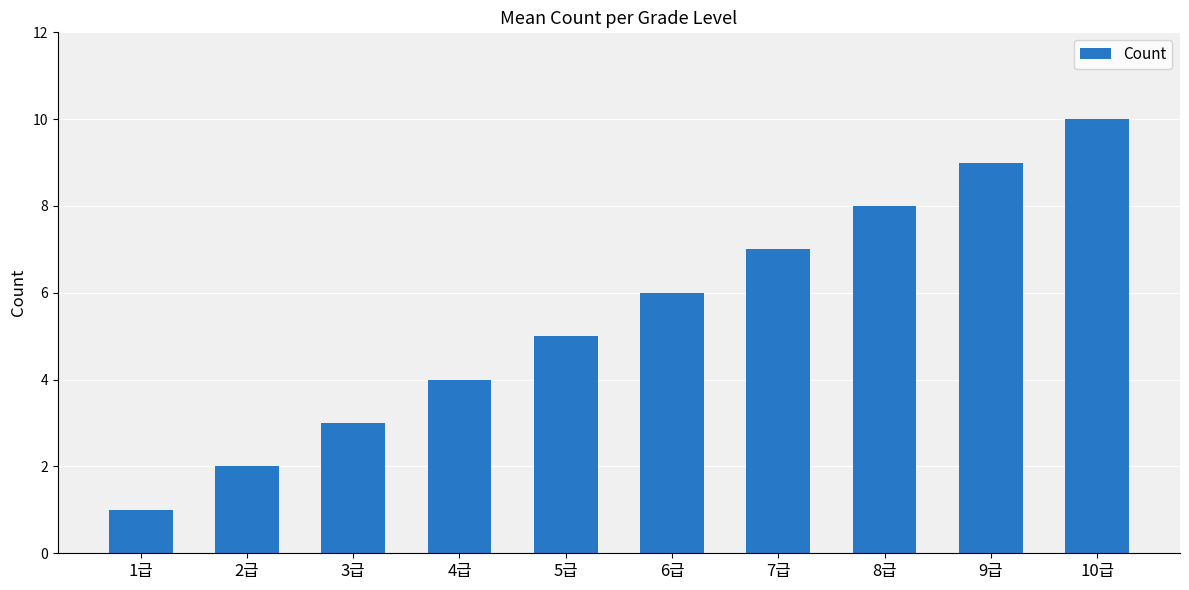

At which label is the value closest to 5?

5급